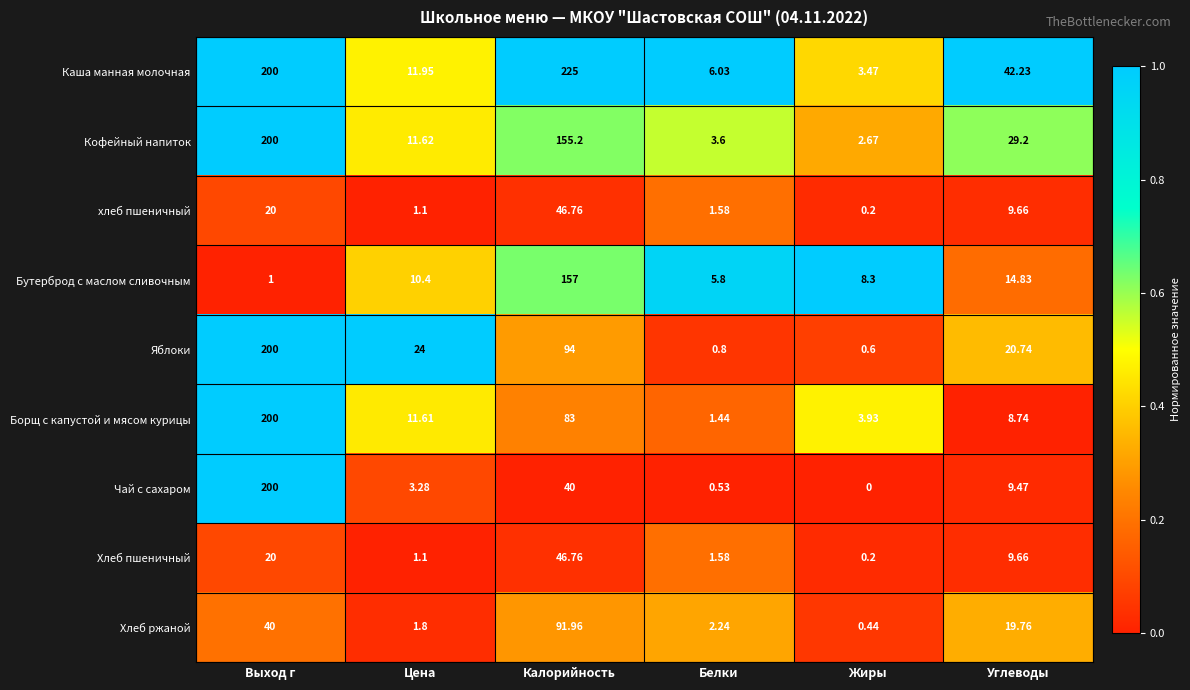

At which category does the chart reach its peak across all series?

Калорийность